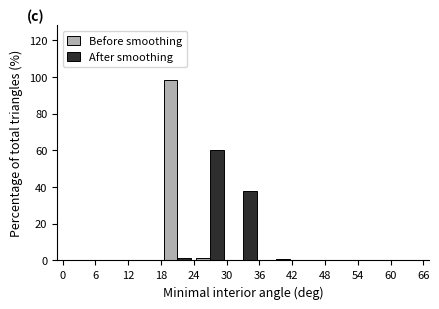

In the Before smoothing series, which range on the x-axis has the tallest bar?

18 to 24